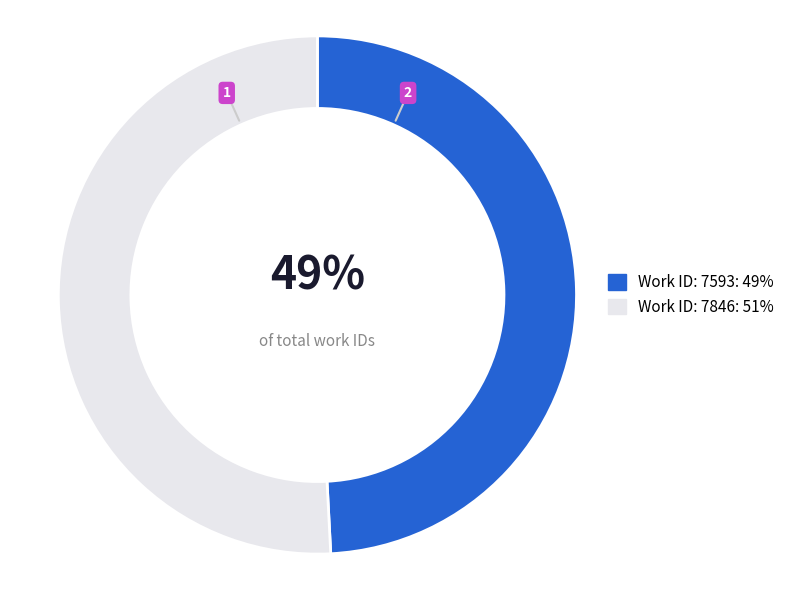

Combined, do Work ID: 7593 and Work ID: 7846 account for over 50%?

Yes